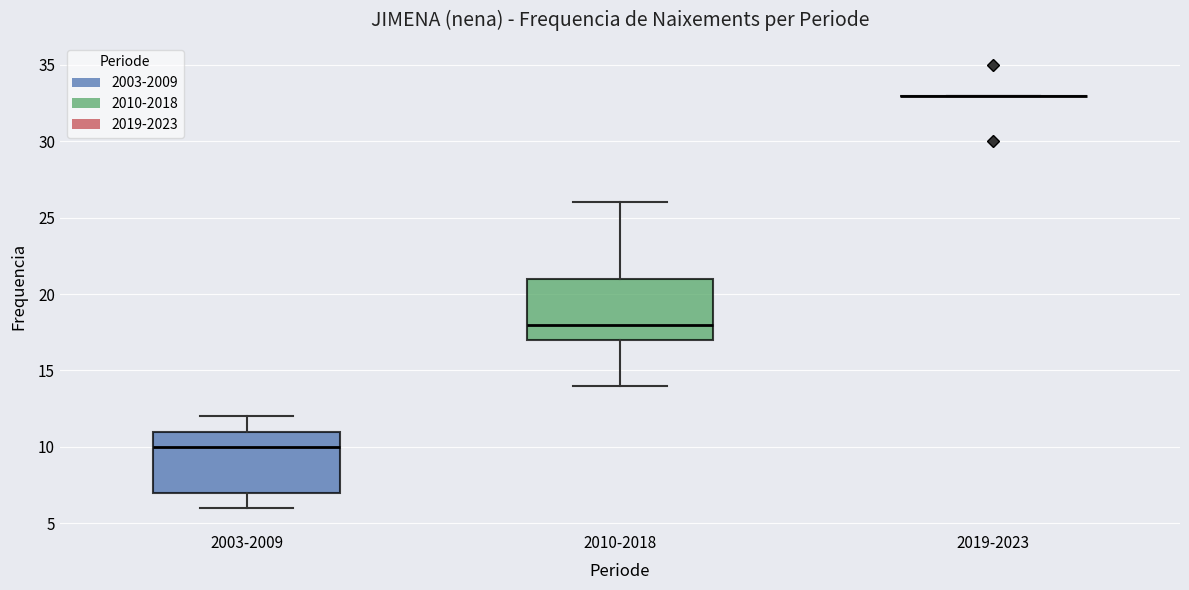

Where does the median line of the box for 2010-2018 sit on the y-axis? The values are not printed on the chart, so give them approximately, as read against the axis.

18